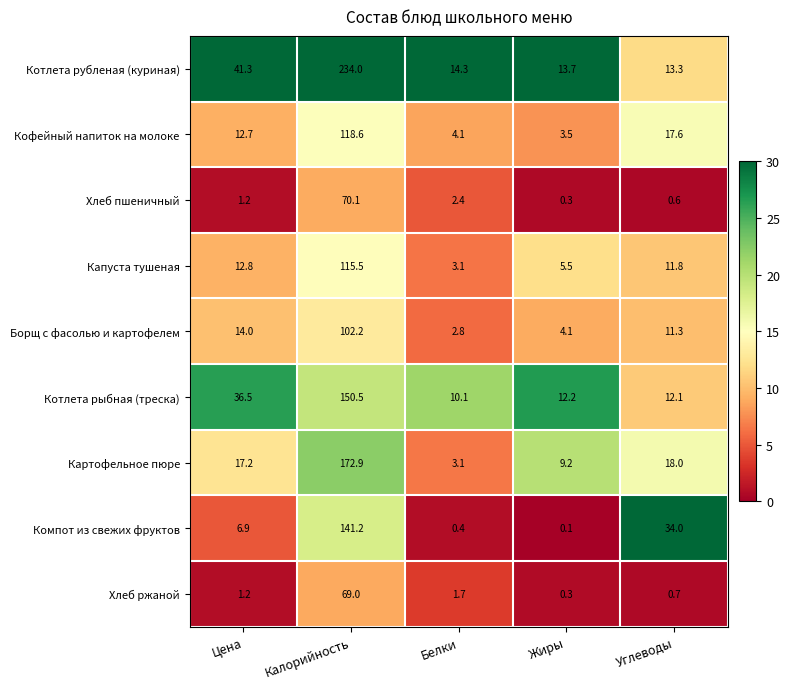

Which series has the widest spread of values?

Котлета рубленая (куриная)